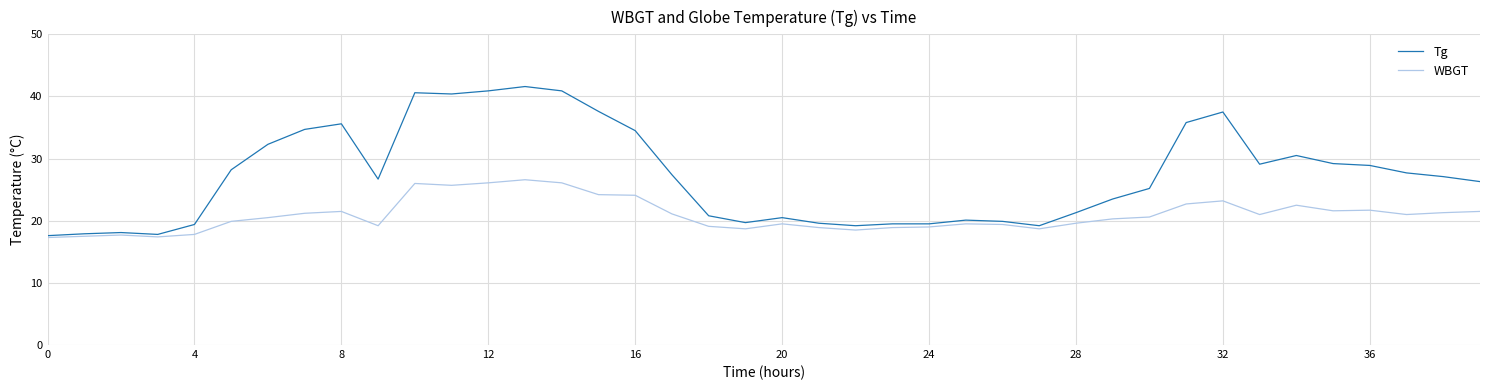

What is the greatest value displayed?

41.6